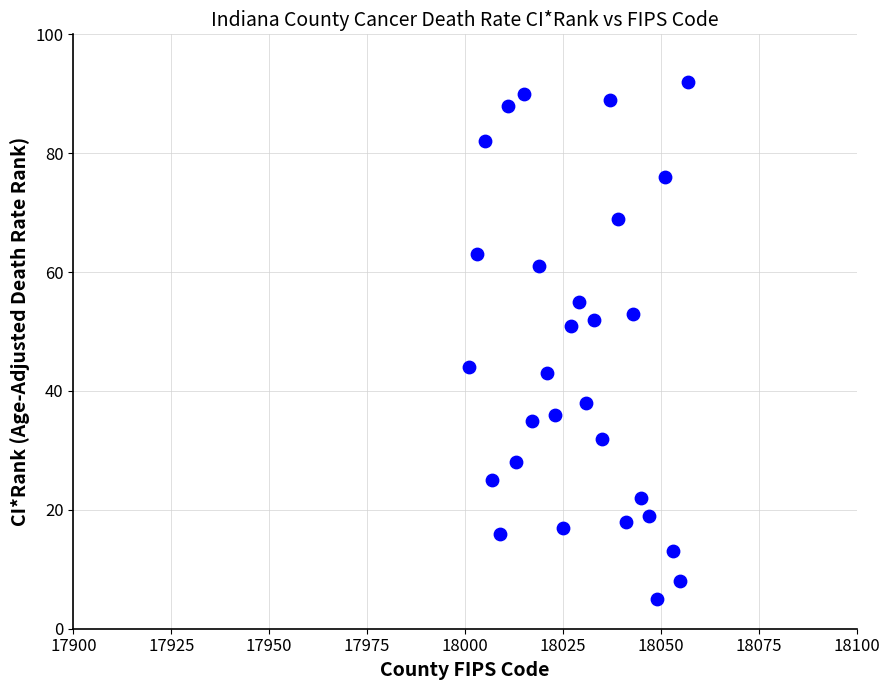

What Y value in the scatter plot is closest to 48?

51